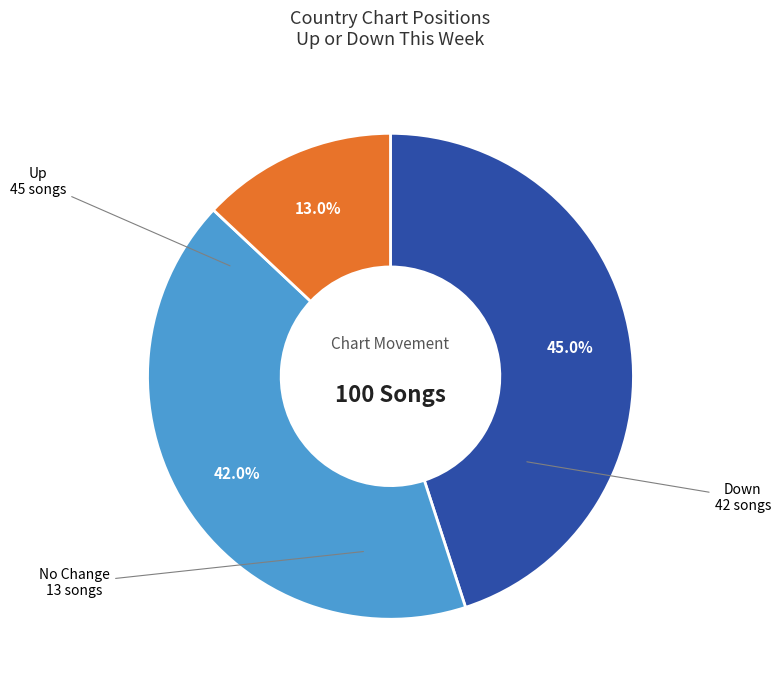

Does any single category account for the majority?

No